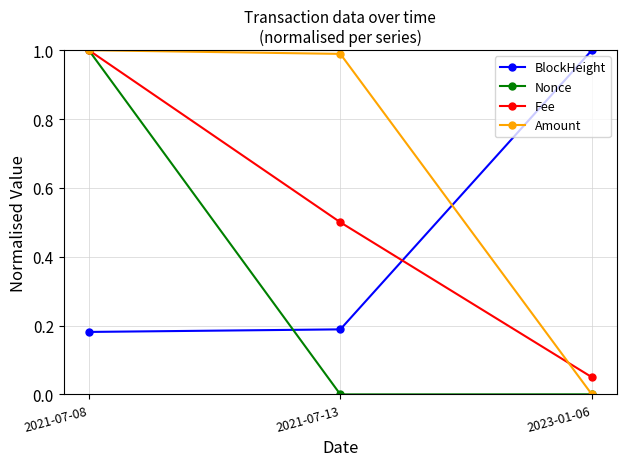

List the labels in order of Amount value, largest first.

2021-07-08, 2021-07-13, 2023-01-06